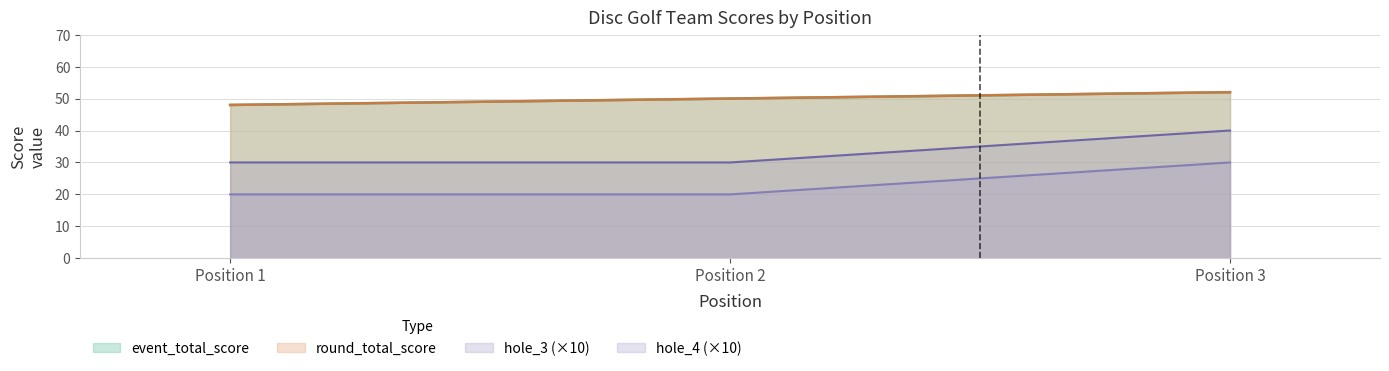

Reading left to right, extract all data points from this chart.

event_total_score: 48	50	52
round_total_score: 48	50	52
hole_3: 20	20	30
hole_4: 30	30	40